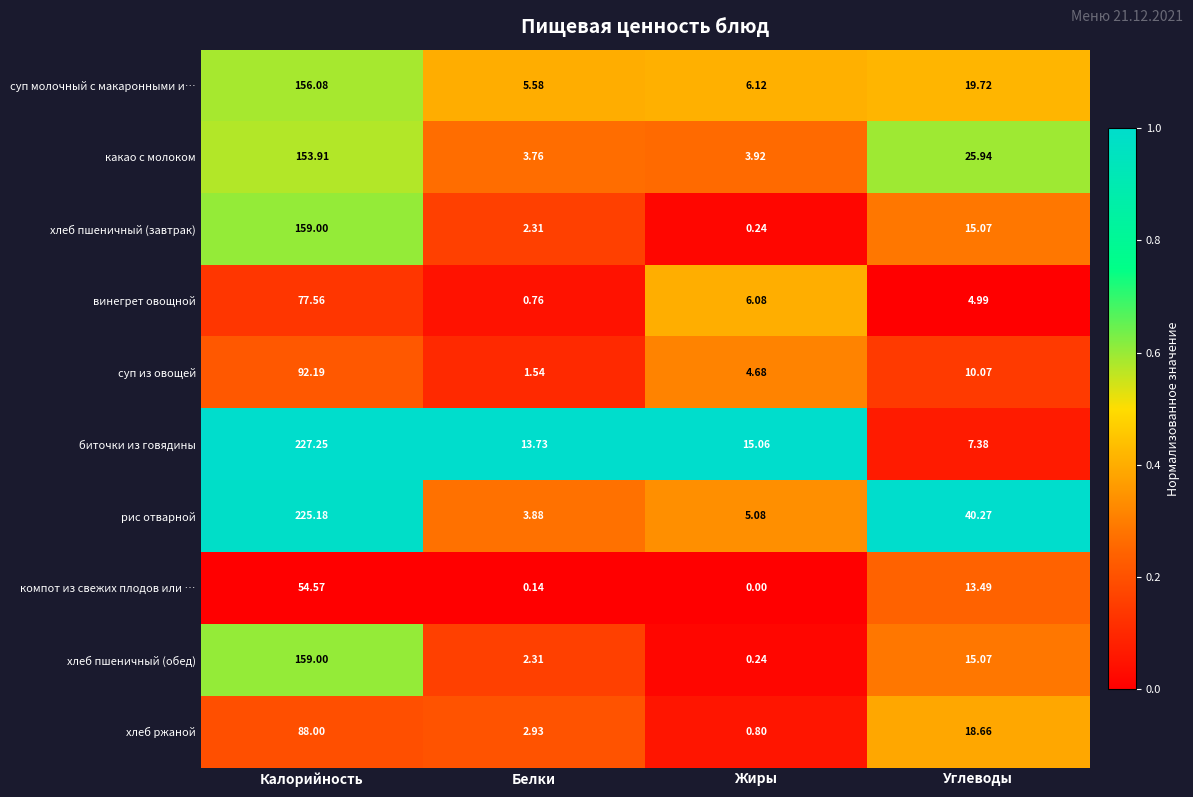

Which series has the widest spread of values?

рис отварной